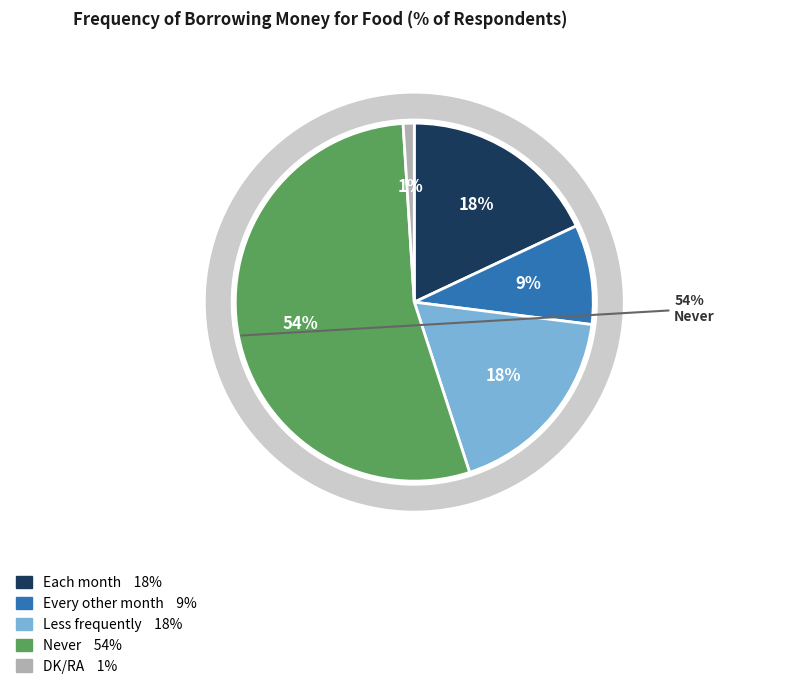

What percentage do Every other month and Never together represent?

63.0%